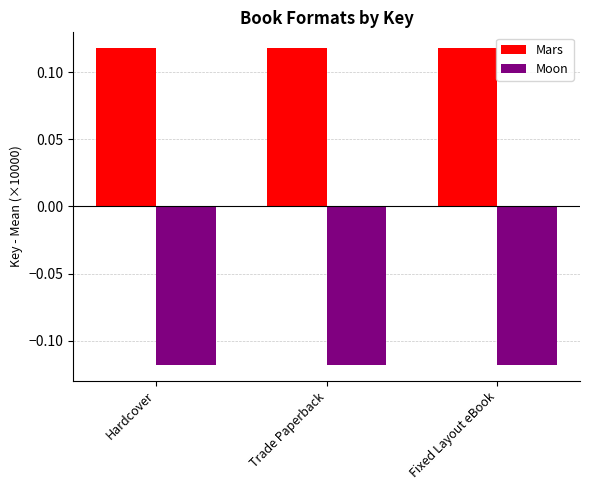

How many series are shown in this chart?

2